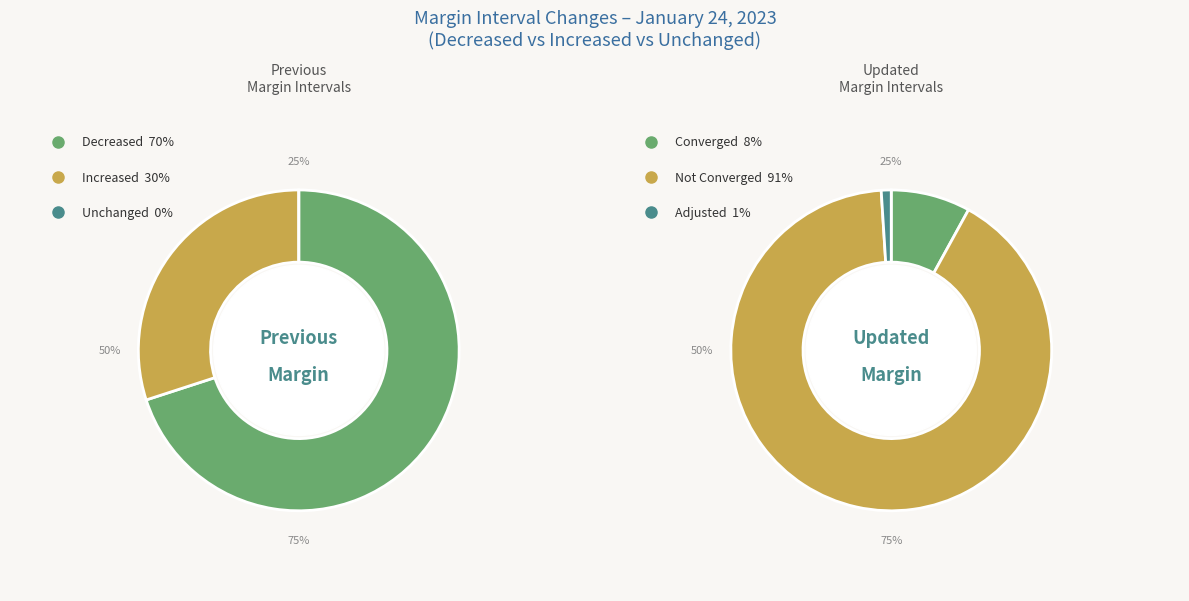

True or false: 11 accounts for 1% of the total.

False